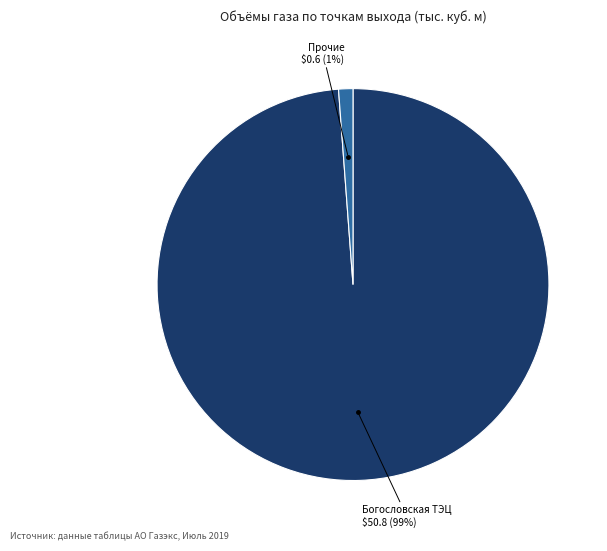

Is there a majority slice in this chart?

Yes